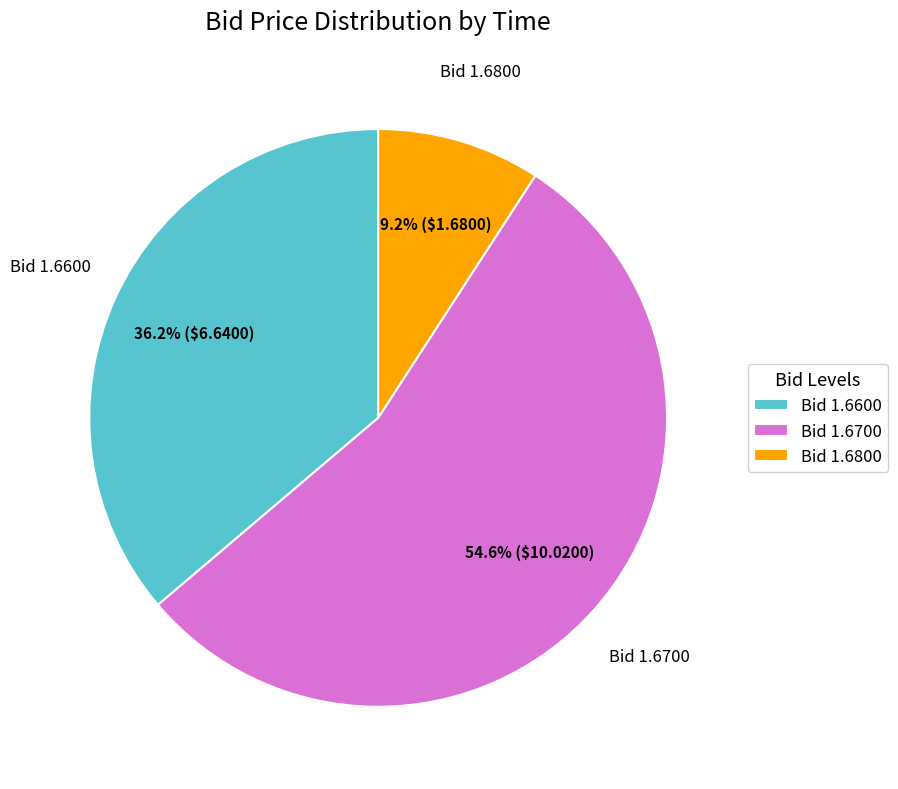

Which has a higher value, Bid 1.6600 or Bid 1.6700?

Bid 1.6700